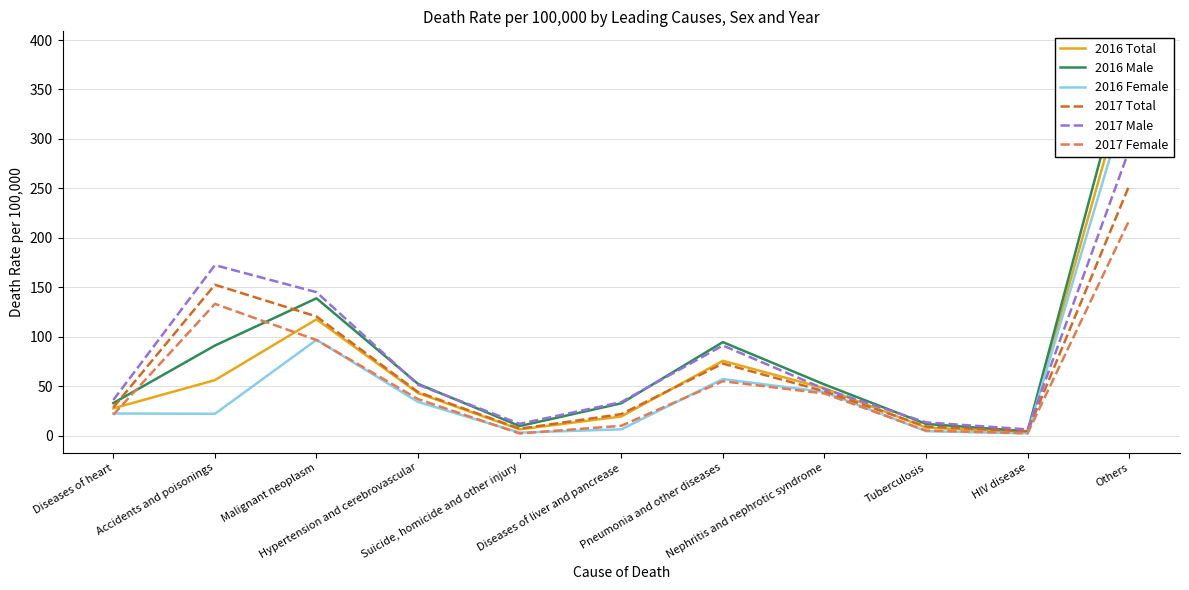

Which series has the largest total across all categories?

2016 Male